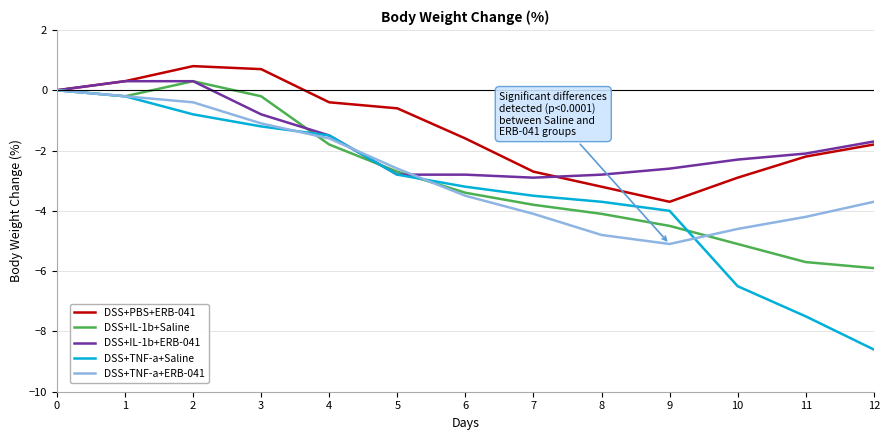

What is the lowest value of the DSS+TNF-a+Saline series?

-8.6